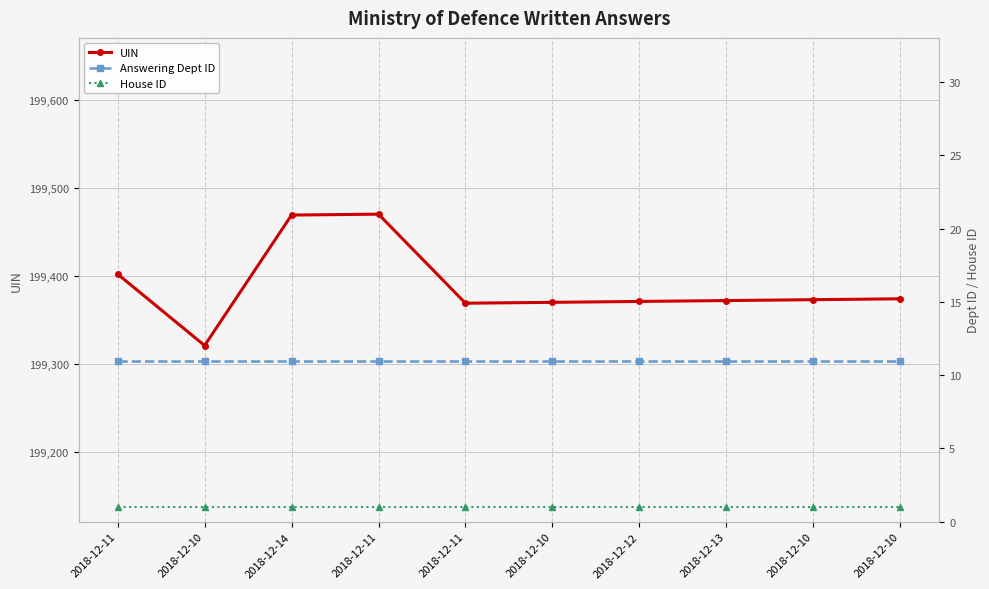

The value of UIN at 2018-12-11 is 325015. True or false?

False